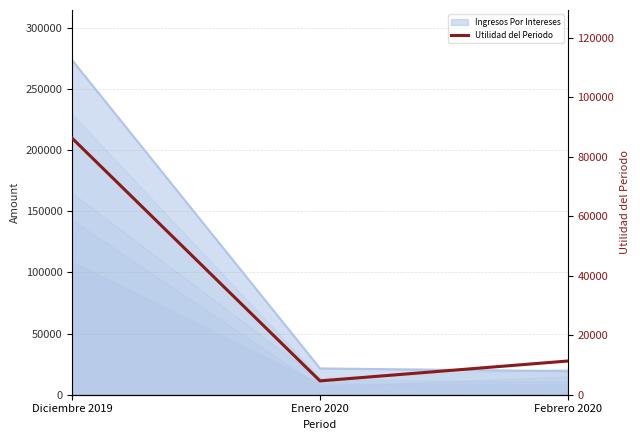

What is the label of the 2nd point from the left?

Enero 2020